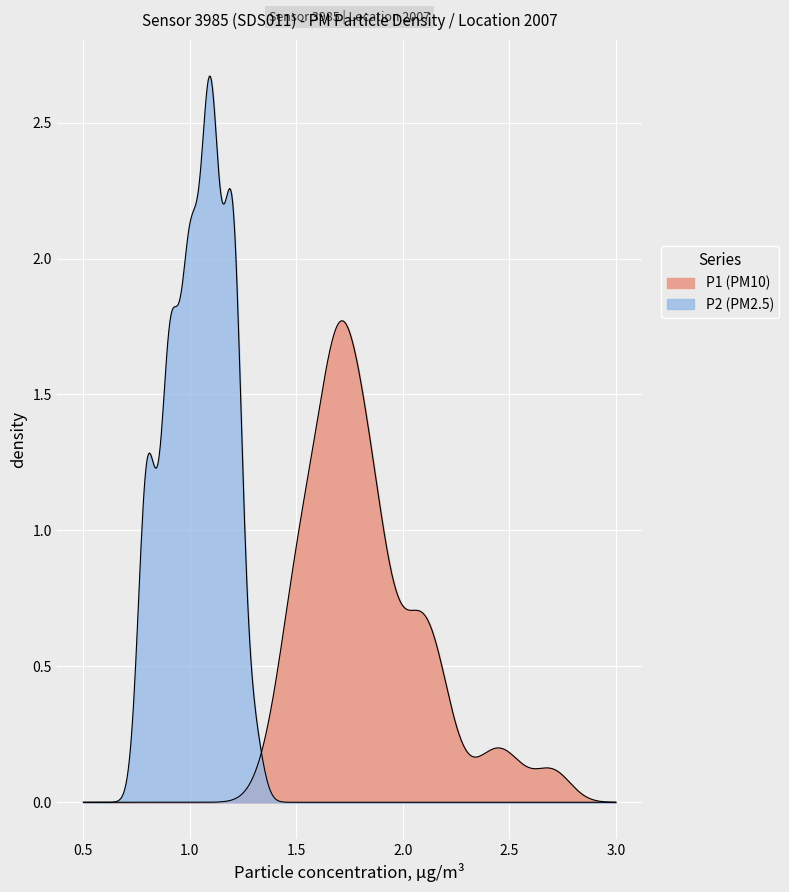

True or false: P1 has more than 1 interior local peaks.

True